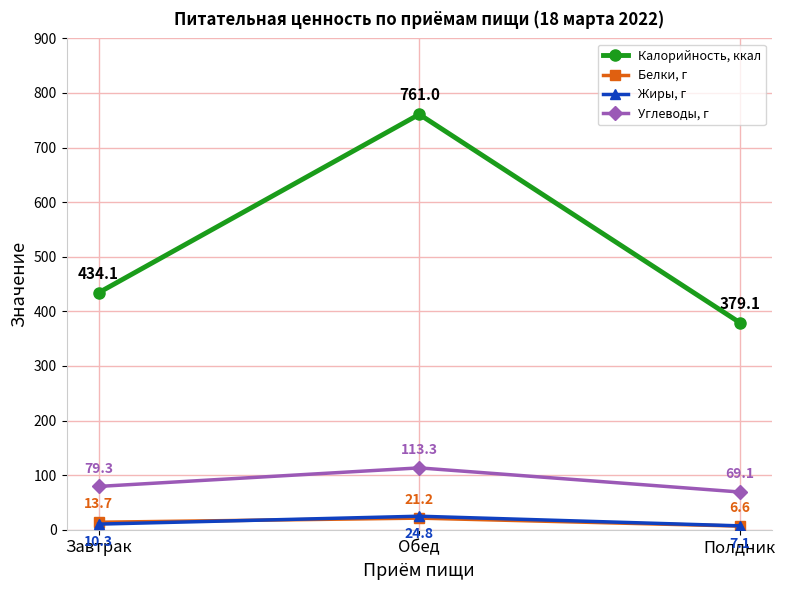

What is the value of the Углеводы, г point at the 2nd from the left?

113.3